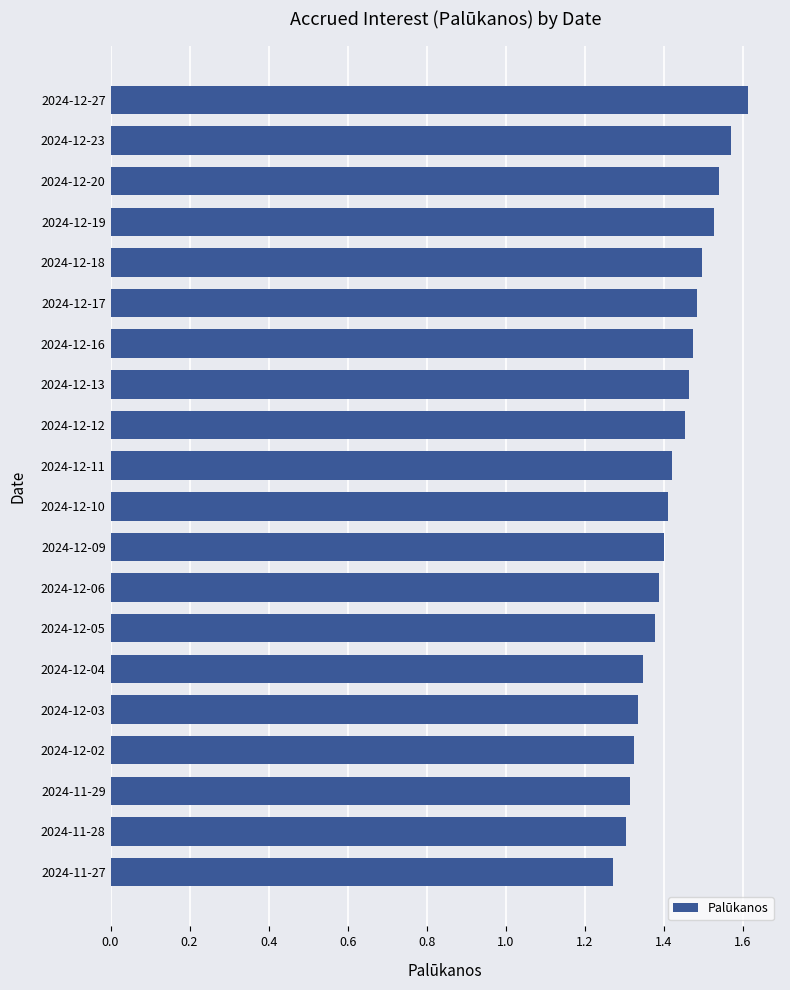

What is the sum of all values?

28.5